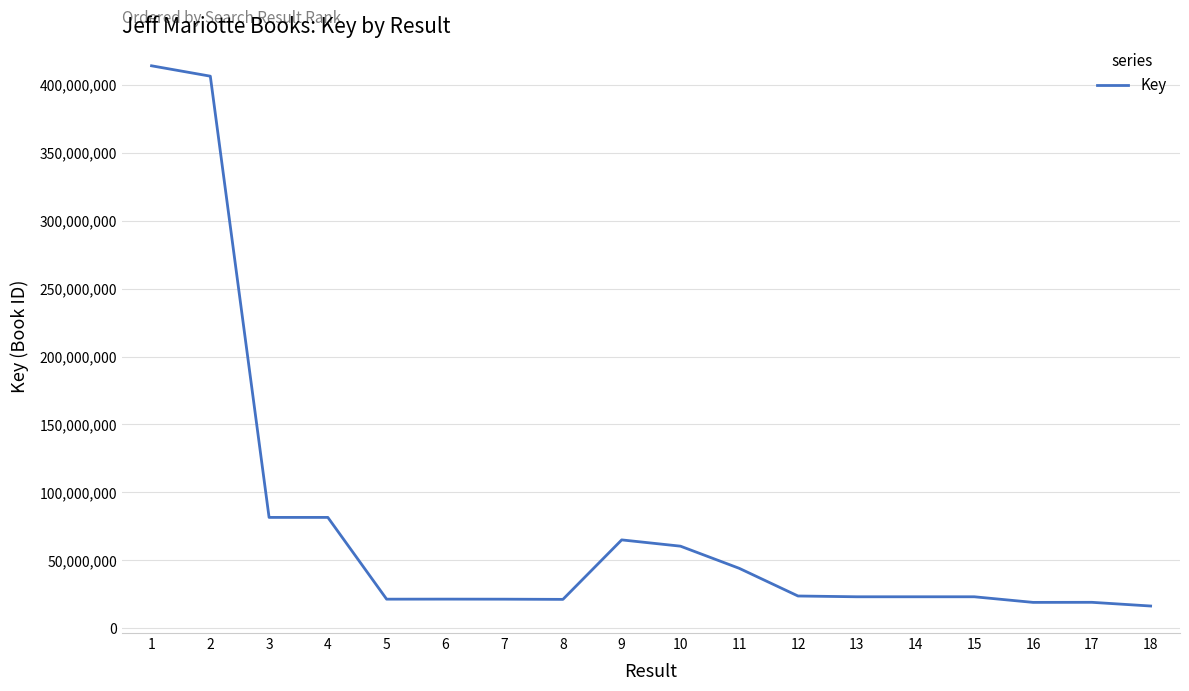

How many categories are shown in the chart?

18